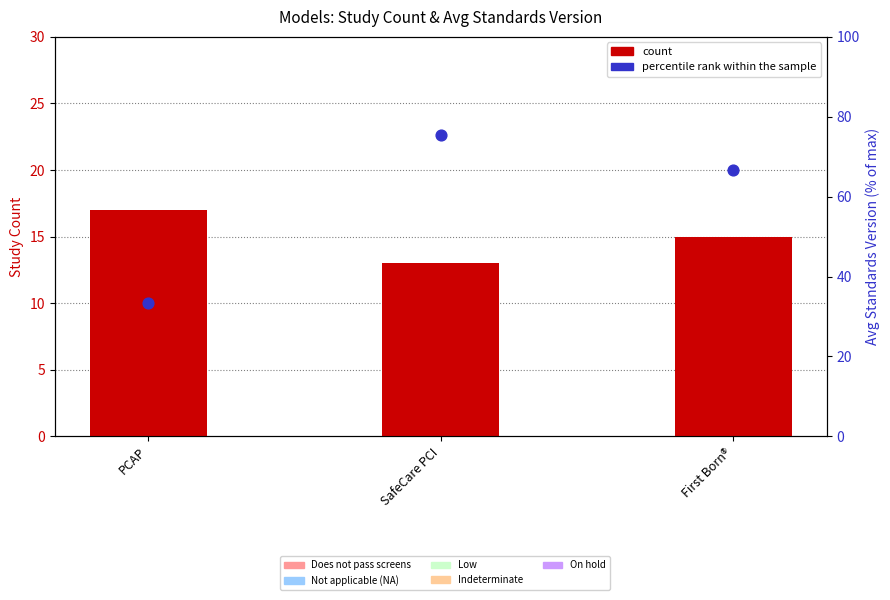

Which series reaches the minimum Y coordinate?

count